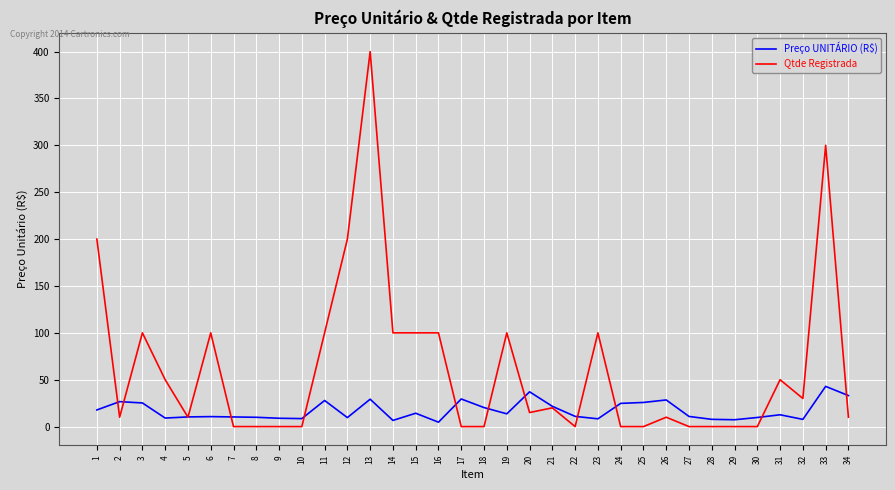

What is the total value across all series at 10?

8.5